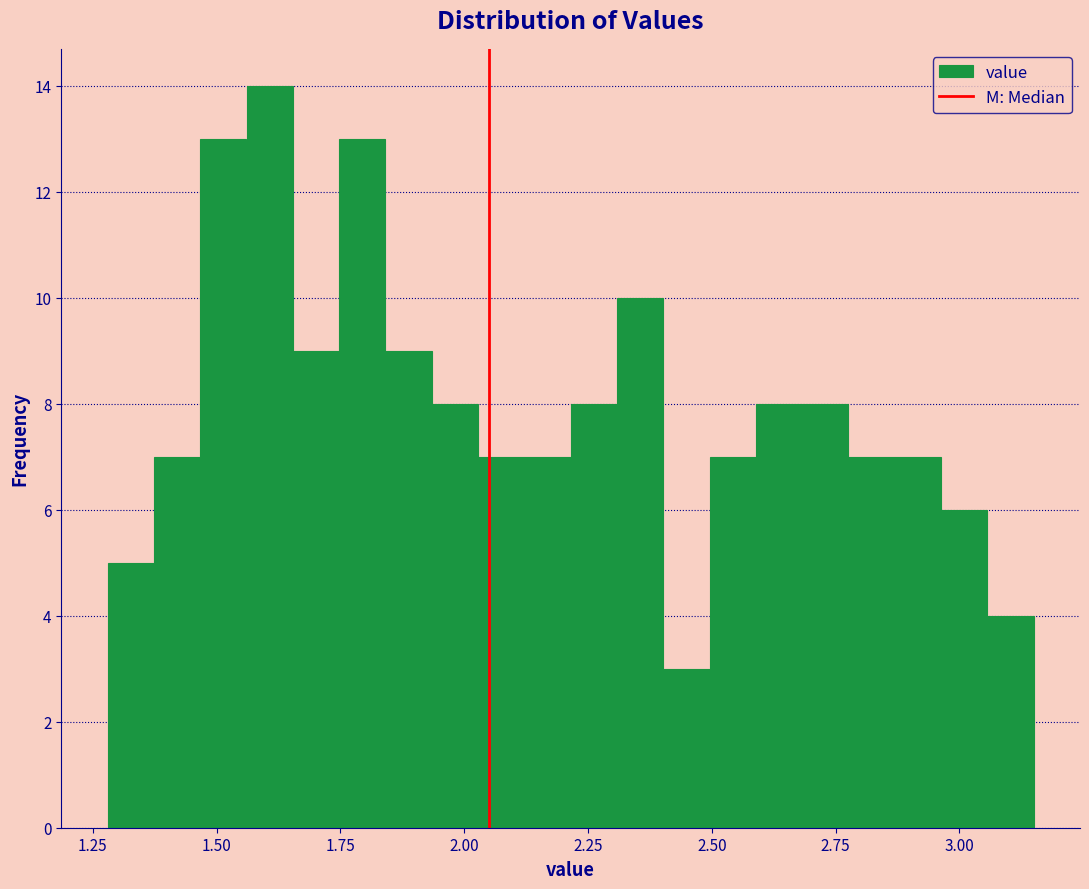

Around what value on the x-axis is the tallest bar? Give the approximate position of its centre, as read against the axis.

1.60